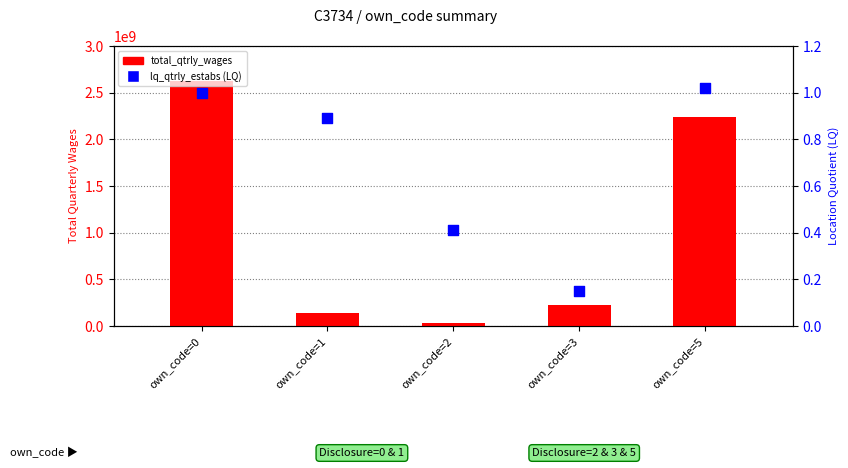

Which series reaches the maximum Y coordinate?

total_qtrly_wages